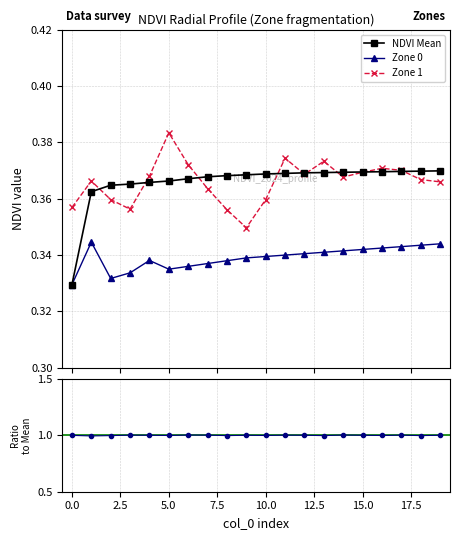

What is the value of the Zone0/Mean point at the 8th from the left?

1.0